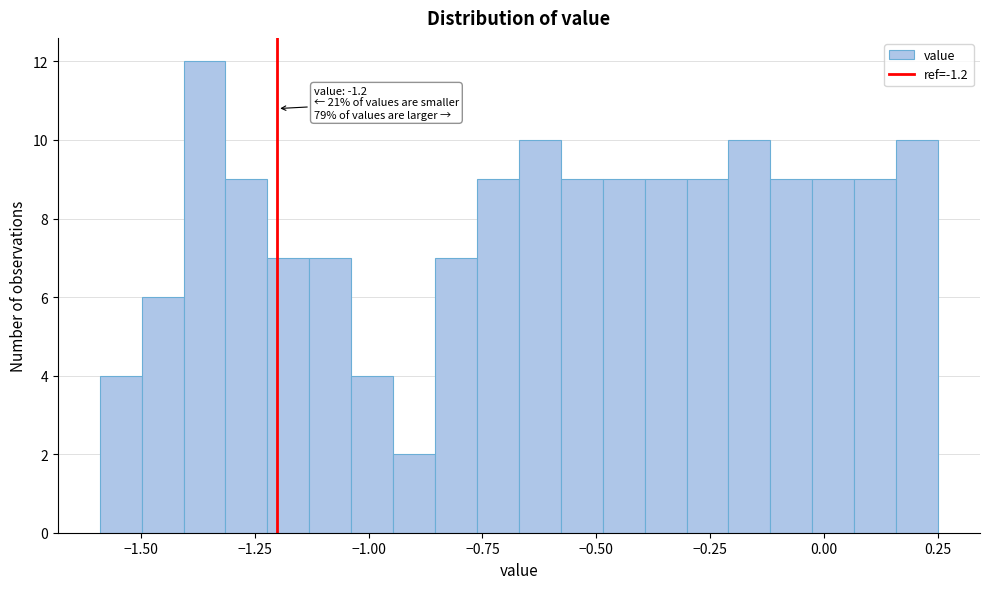

Around what value on the x-axis is the tallest bar? Give the approximate position of its centre, as read against the axis.

-1.35